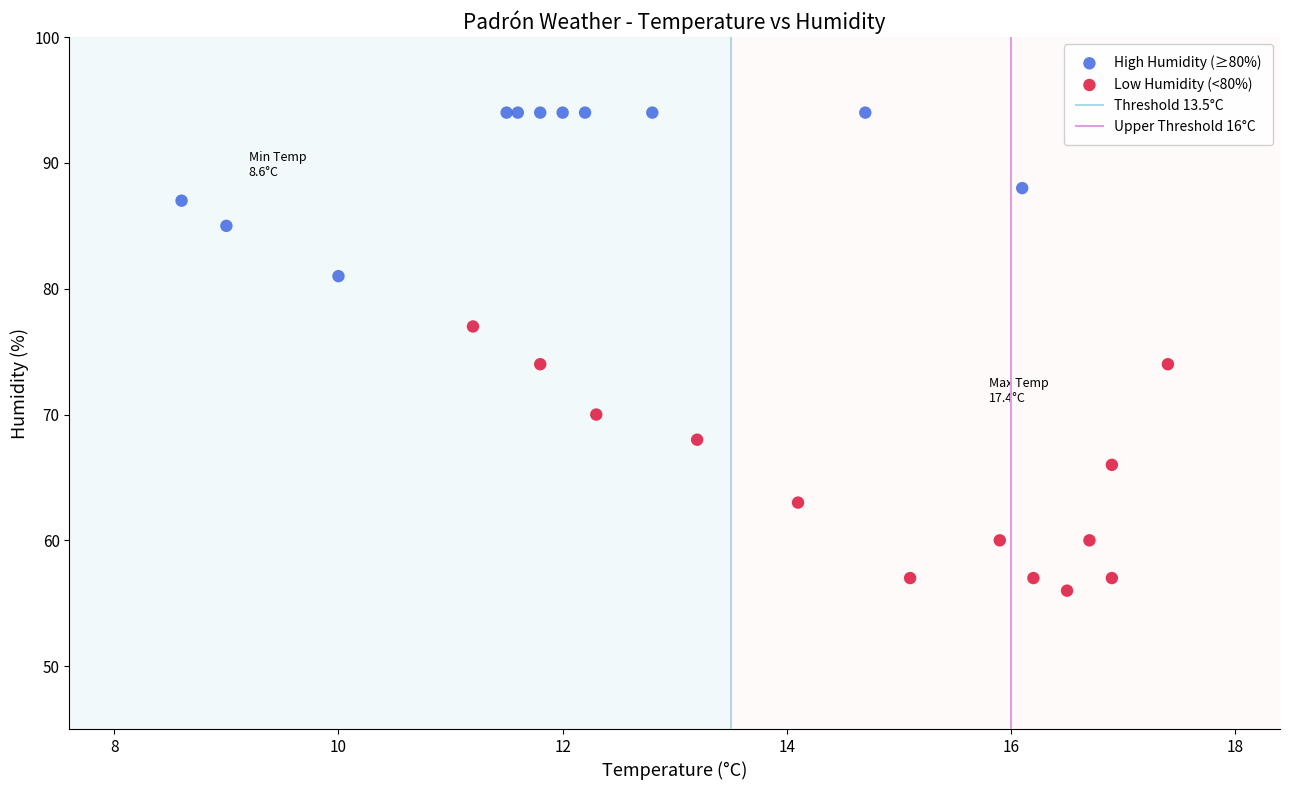

Which series has the widest spread of Y values?

Low Humidity (<80%)